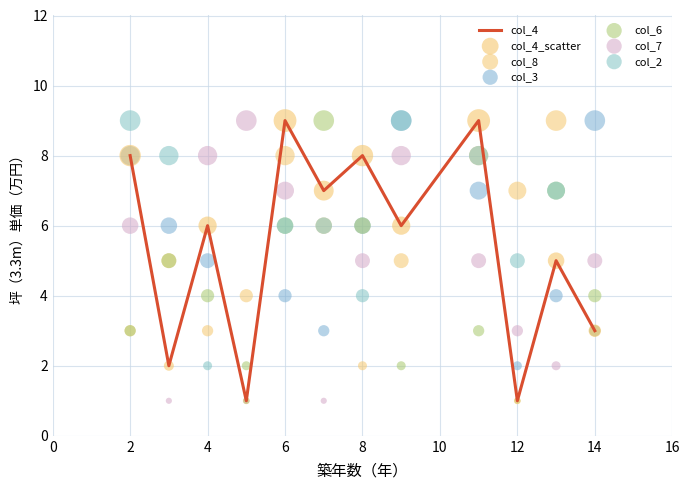

What is the maximum value for col_4?

9